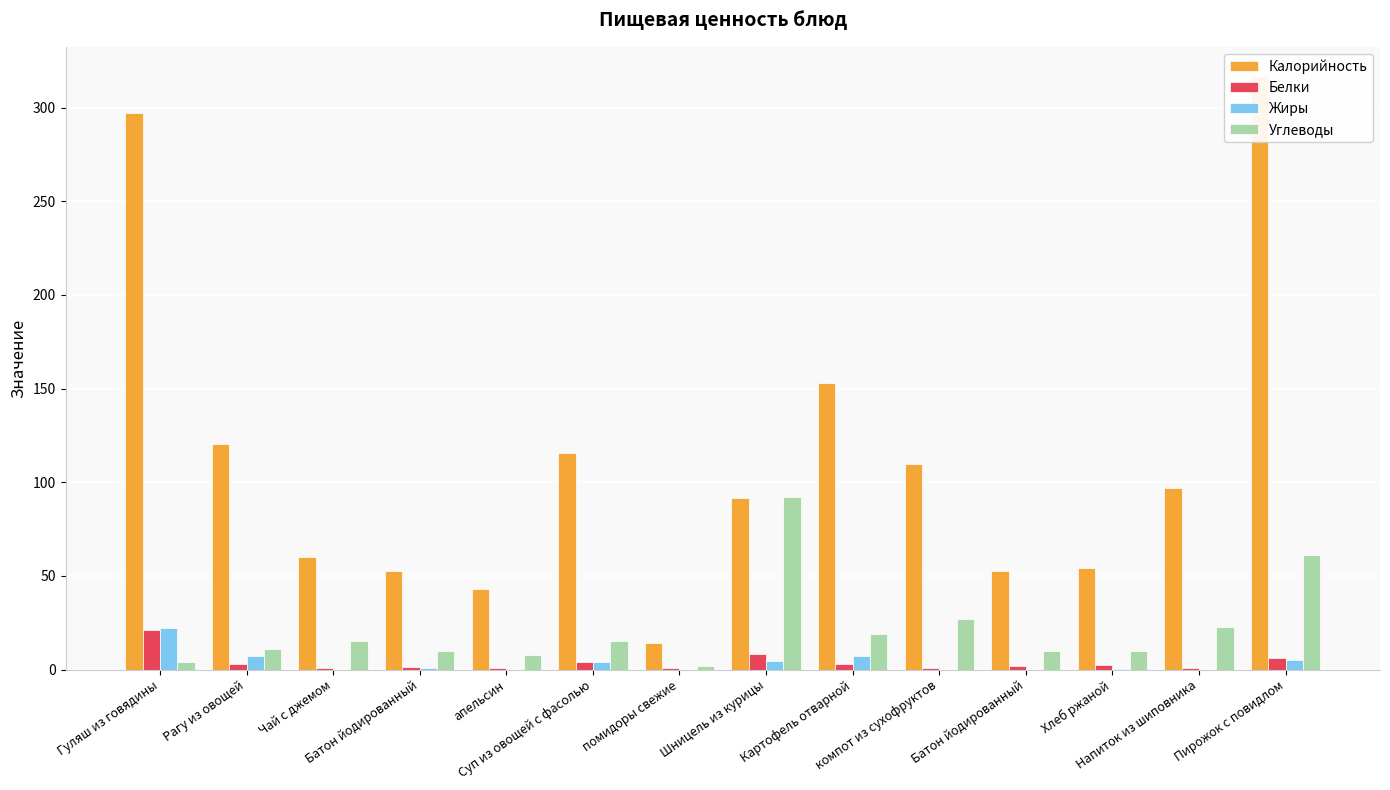

Which label corresponds to the largest value in the chart?

Пирожок с повидлом